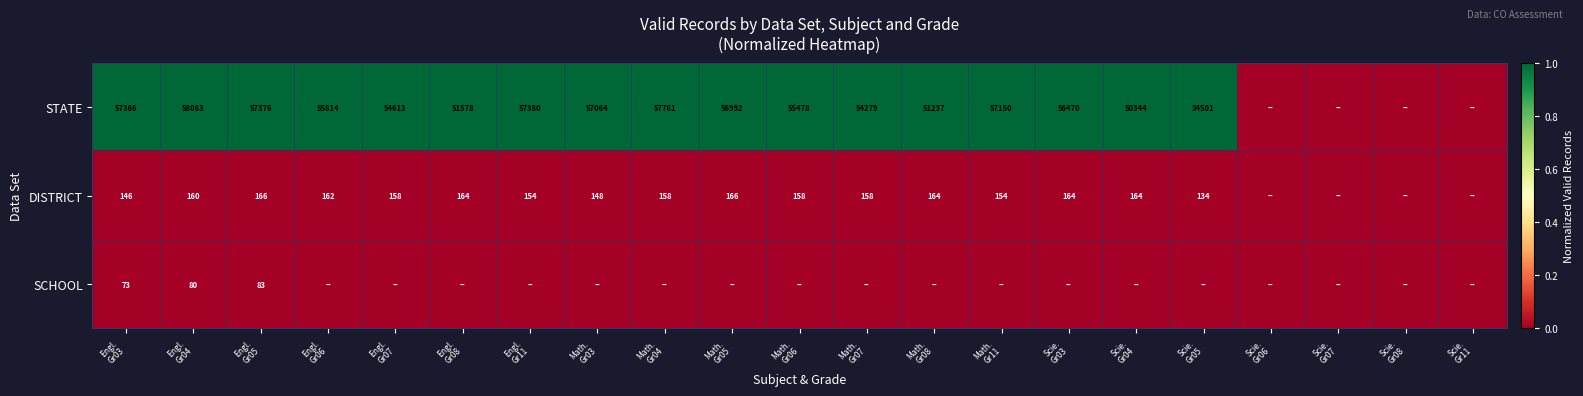

How many distinct data groups are displayed?

3